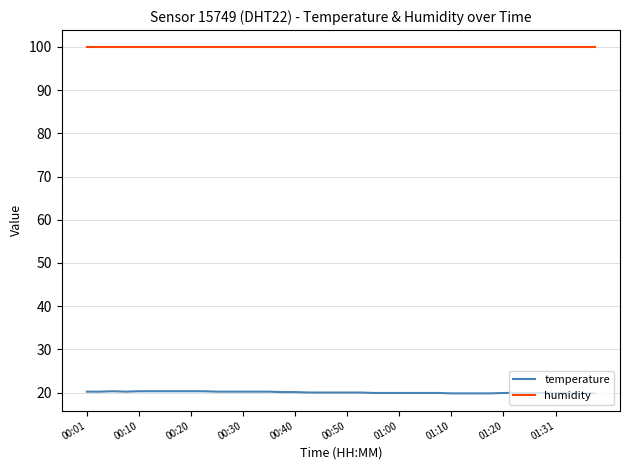

True or false: humidity and temperature intersect in this chart.

False